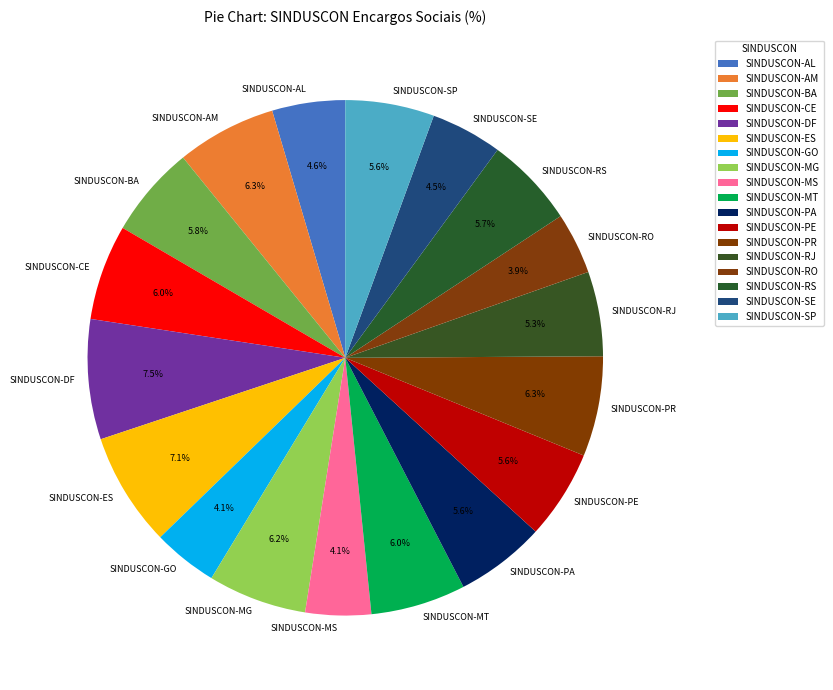

Is there any slice that represents more than half of the pie?

No